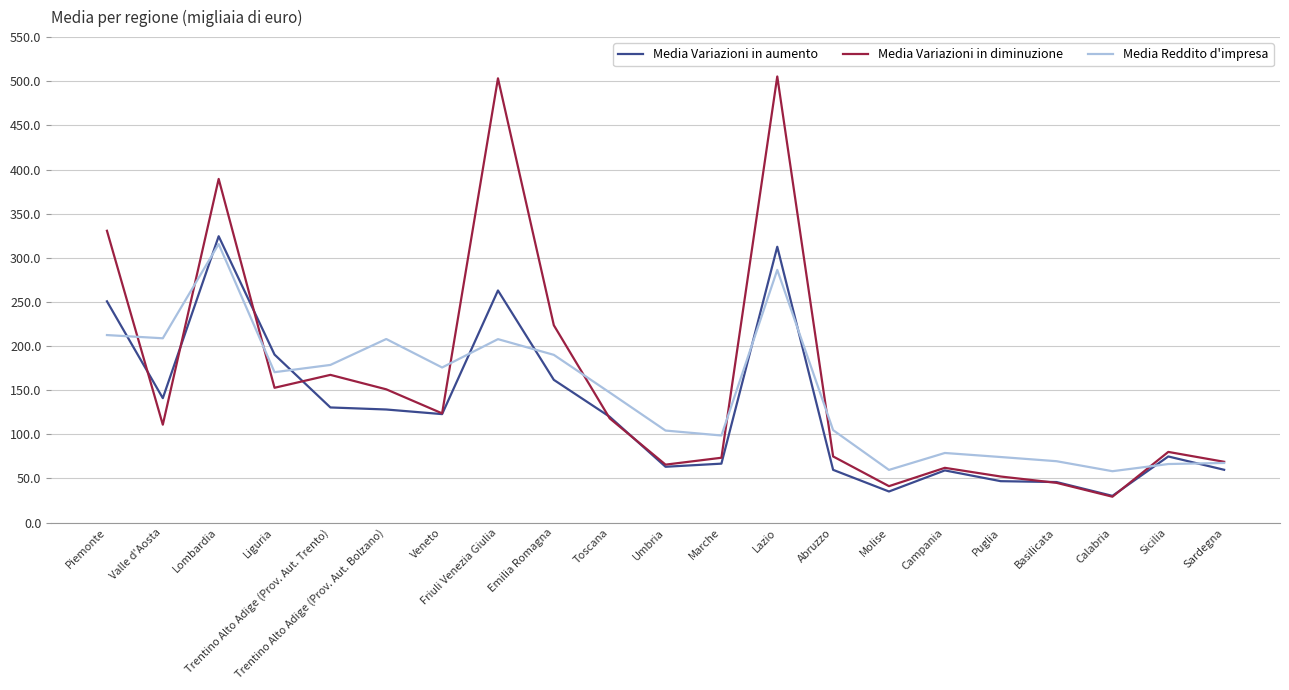

What is the approximate value of Media Reddito d'impresa at Umbria?

104.3